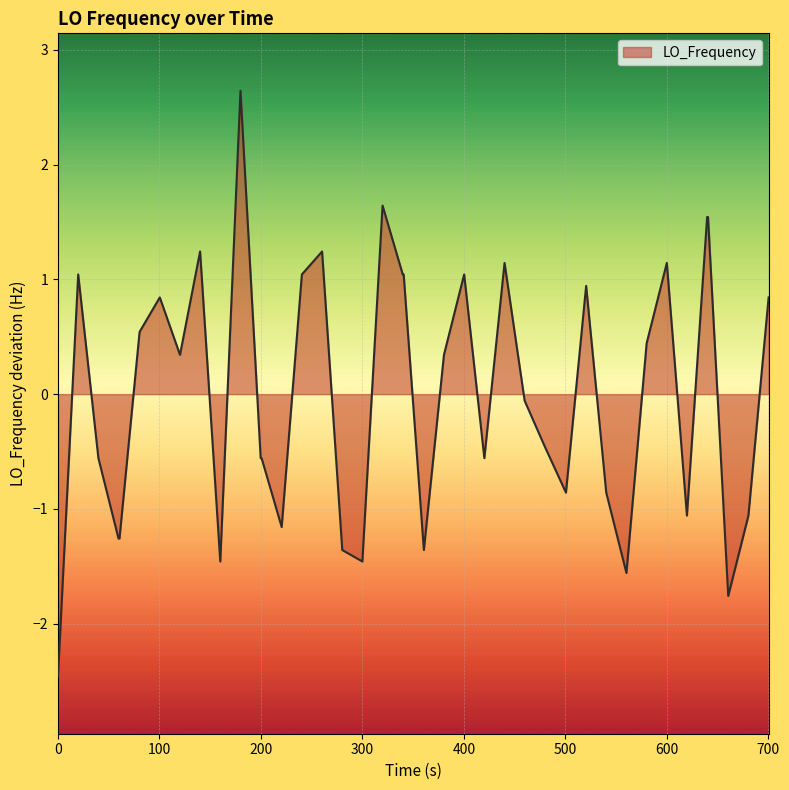

What is the minimum value shown in the chart?

-2.5